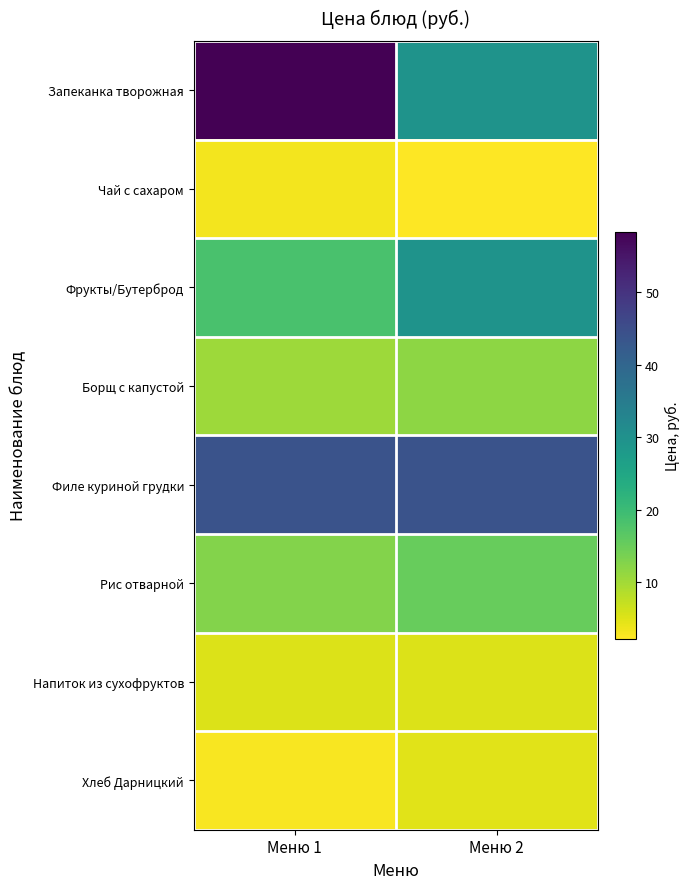

Which series has the largest total across all categories?

Филе куриной грудки